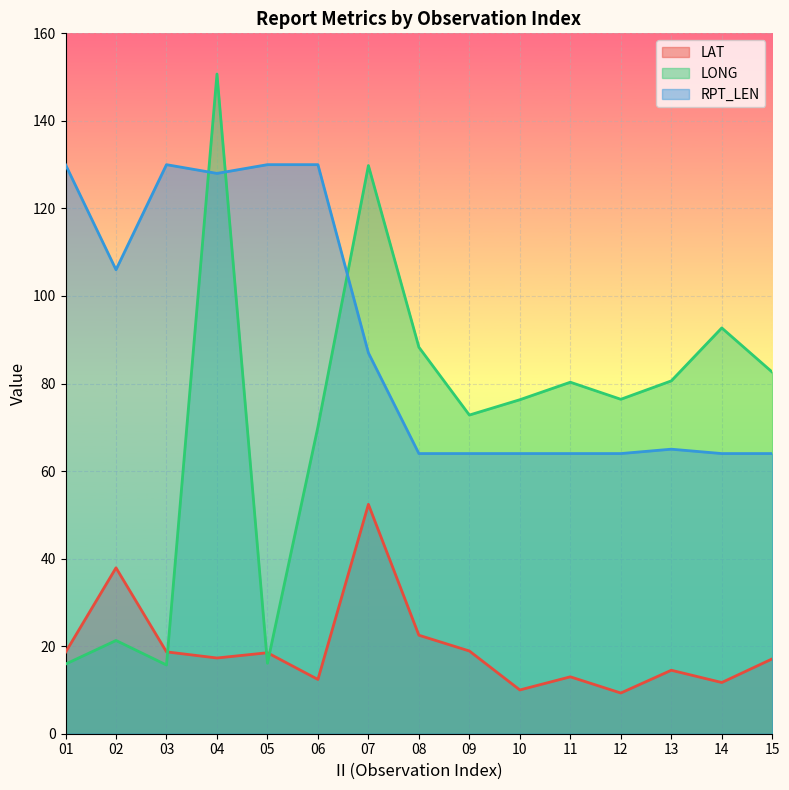

At how many categories does at least one series exceed 42?

15